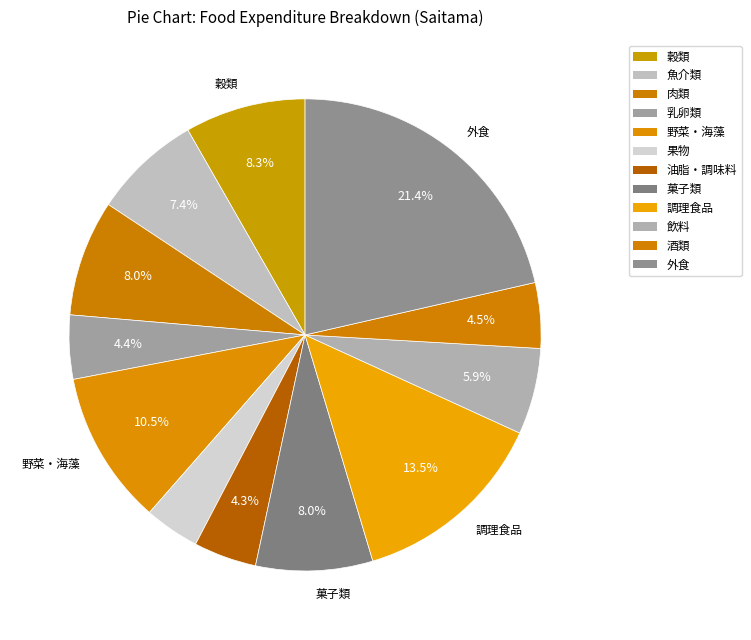

What percentage is NOT represented by 果物?

96.2%